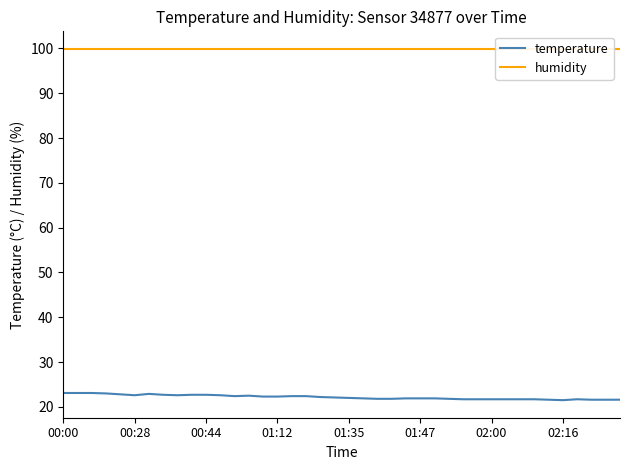

What is the sum of all humidity values?

3996.0